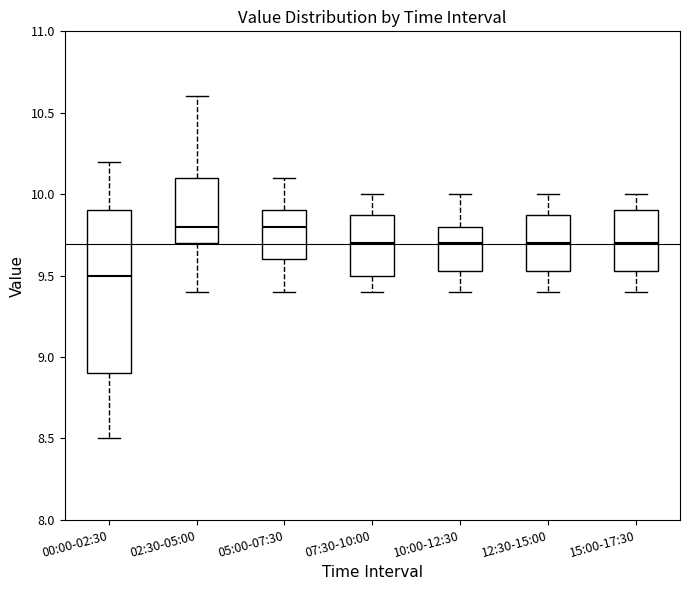

Reading left to right, read every box against the y-axis: the position of its median line, the range the box covers, and the ends of its whiskers. The values are not printed on the chart, so give them approximately, as read against the axis.

00:00-02:30: median 9.50, box 8.90 to 9.90, whiskers 8.50 to 10.20
02:30-05:00: median 9.80, box 9.70 to 10.10, whiskers 9.40 to 10.60
05:00-07:30: median 9.80, box 9.60 to 9.90, whiskers 9.40 to 10.10
07:30-10:00: median 9.70, box 9.50 to 9.90, whiskers 9.40 to 10.00
10:00-12:30: median 9.70, box 9.55 to 9.80, whiskers 9.40 to 10.00
12:30-15:00: median 9.70, box 9.55 to 9.90, whiskers 9.40 to 10.00
15:00-17:30: median 9.70, box 9.55 to 9.90, whiskers 9.40 to 10.00